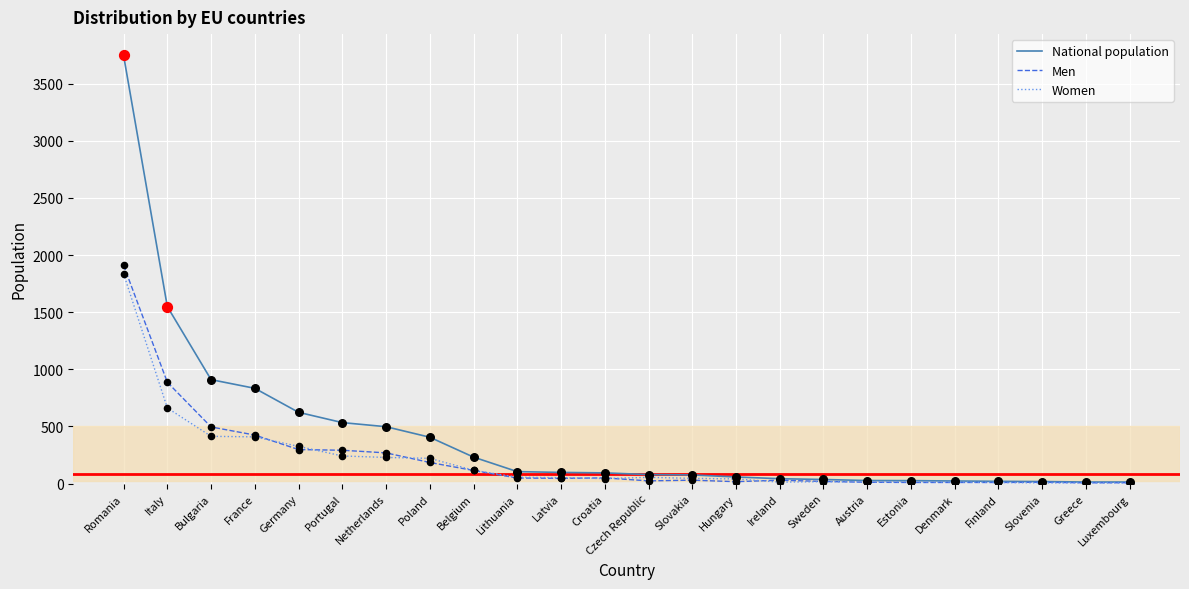

What is the total value across all series at Germany?

1248